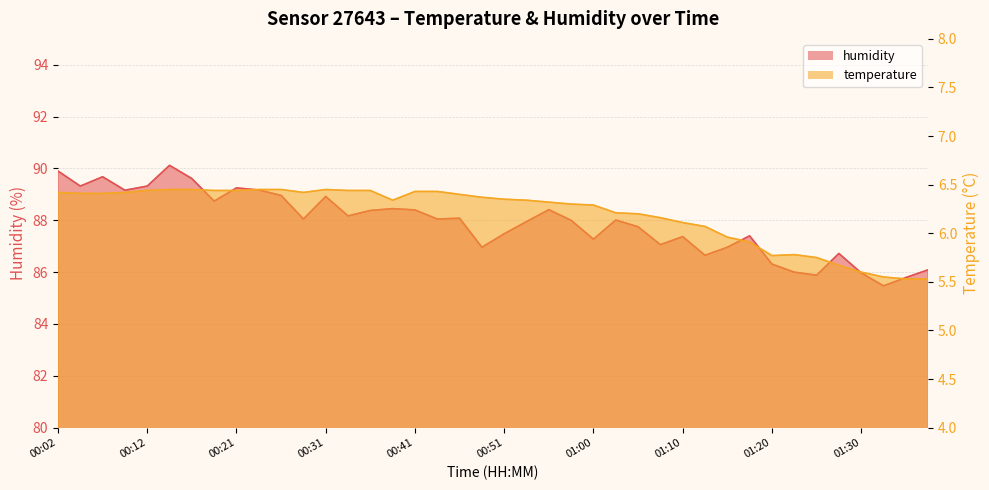

Rank the series at 00:48 from highest to lowest value.

humidity, temperature